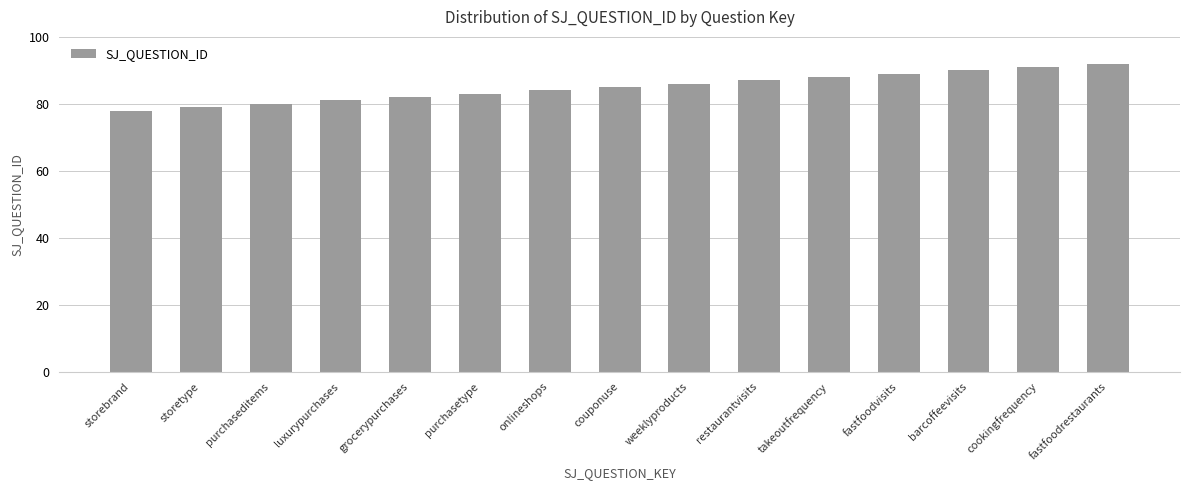

Which has a higher value, barcoffeevisits or weeklyproducts?

barcoffeevisits